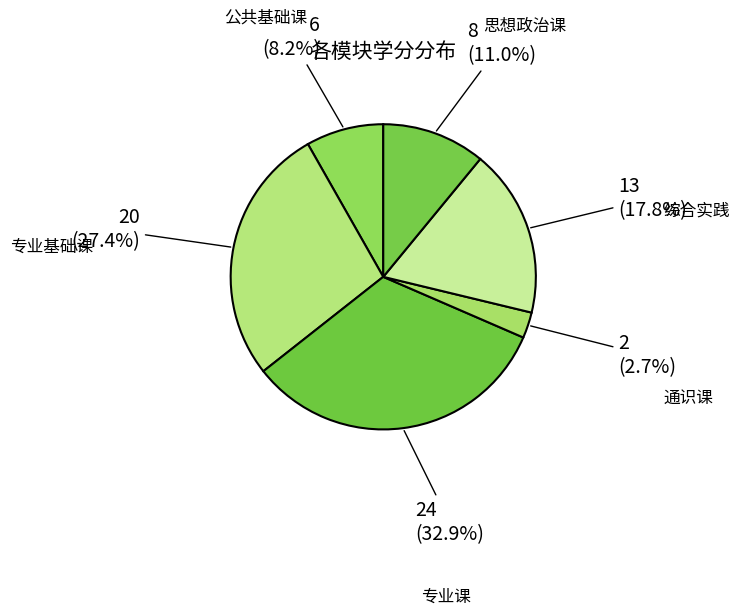

To the nearest percent, what percentage of the pie is 专业基础课?

27%